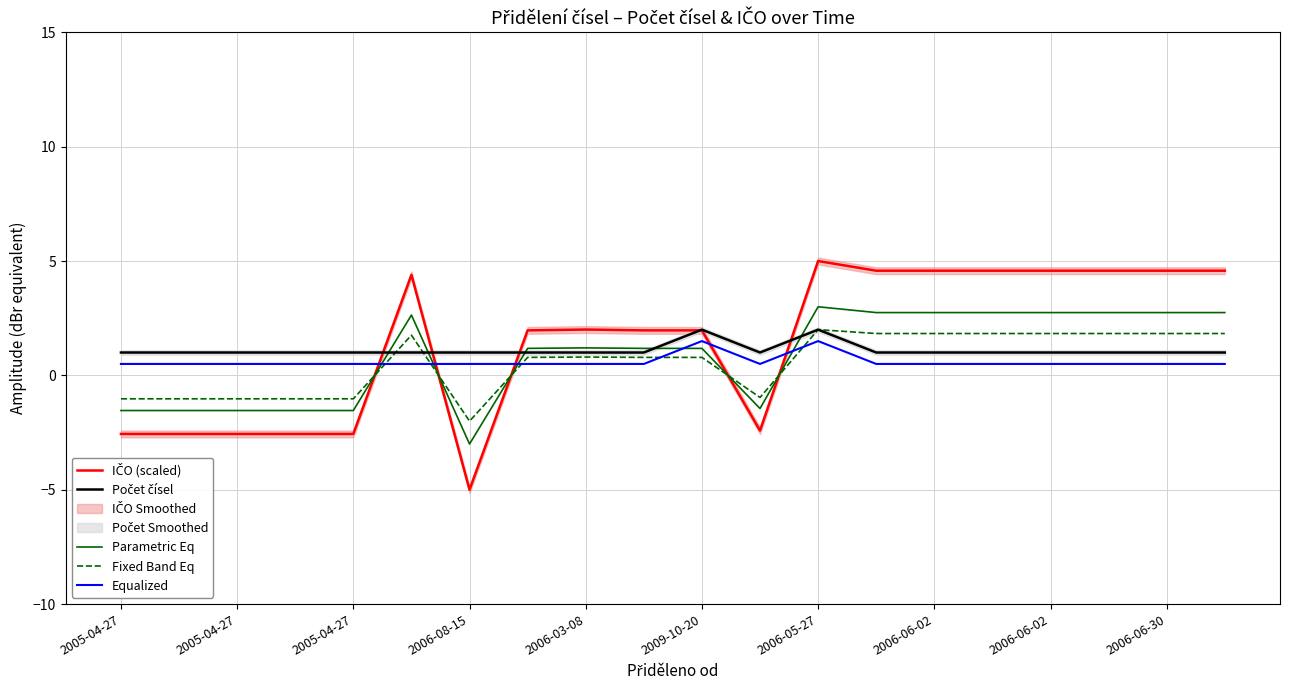

Which series has the largest range (max minus min)?

IČO (scaled)